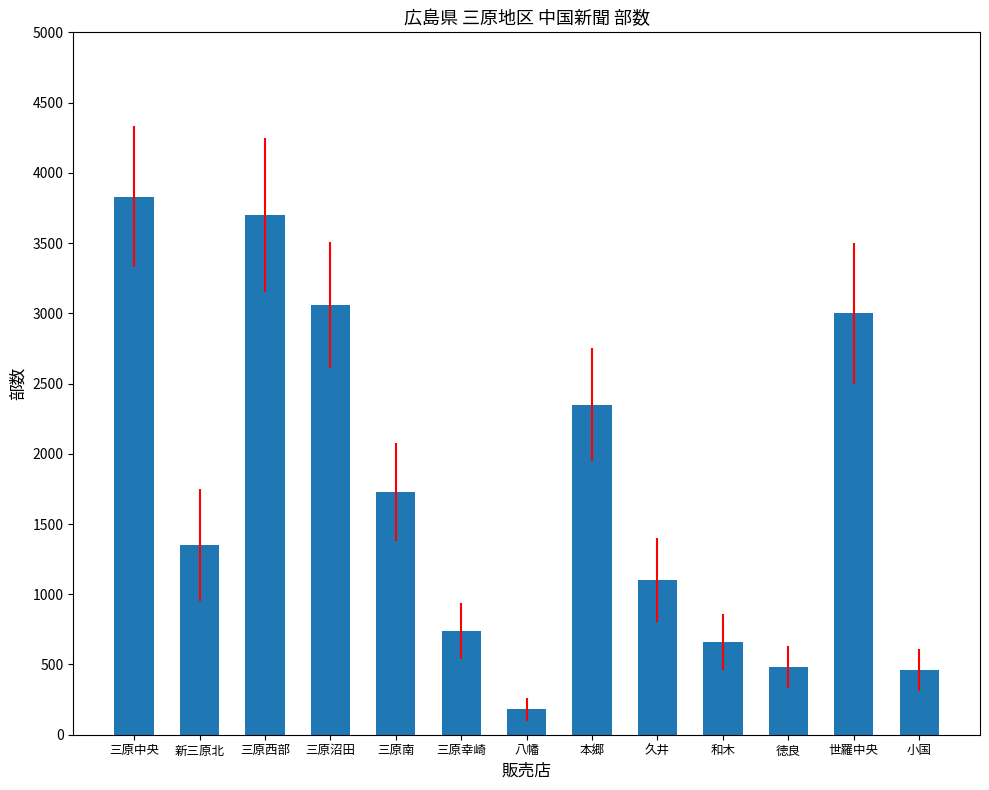

Which label corresponds to the largest value in the chart?

三原中央